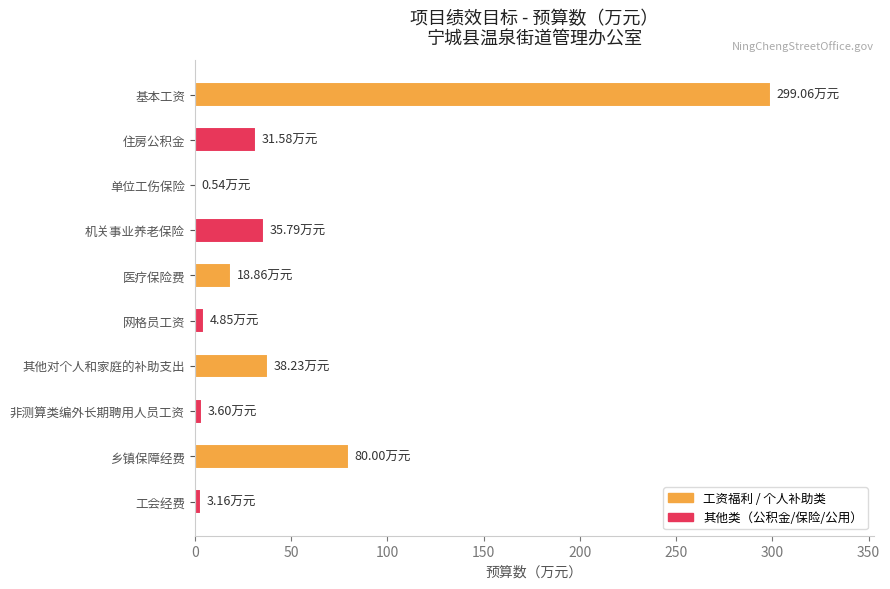

At which label is the value closest to 149?

乡镇保障经费